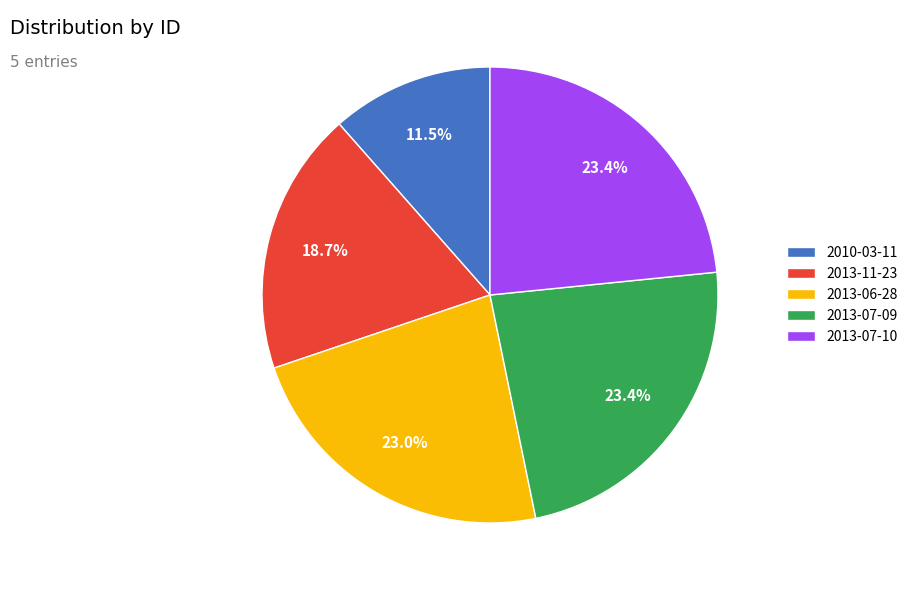

To the nearest percent, what is the difference between the 2013-11-23 and 2013-07-09 slice percentages?

5%